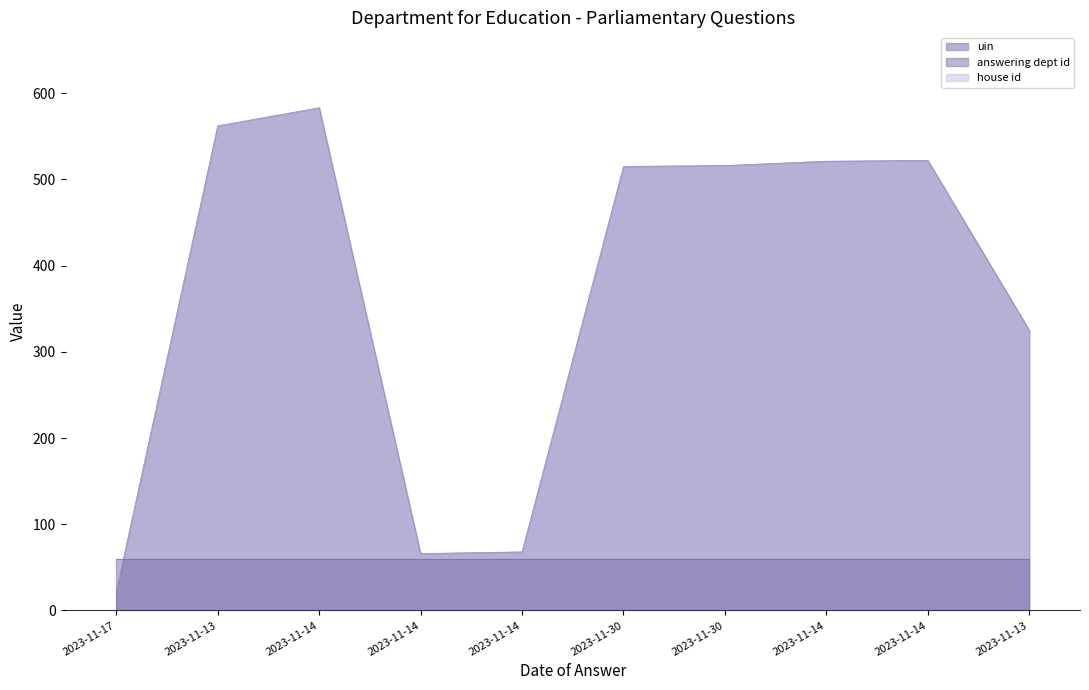

Is it true that house id equals 1 at 2023-11-14?

True